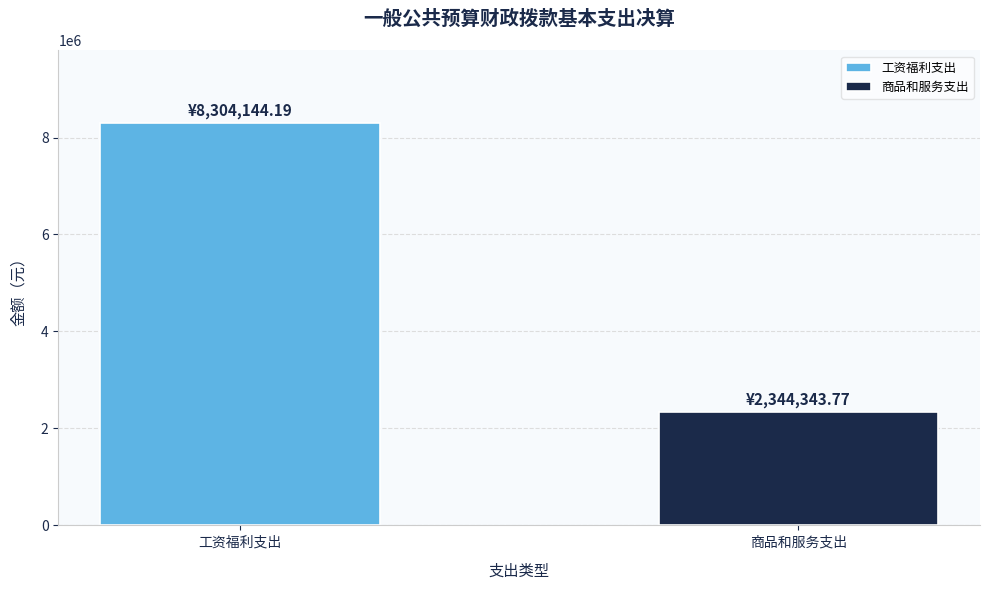

Rank the categories by value from lowest to highest.

商品和服务支出, 工资福利支出